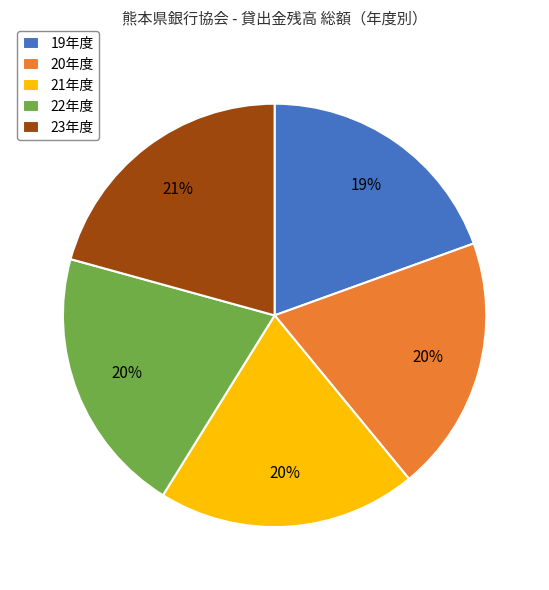

To the nearest percent, what portion does 22年度 represent?

20%